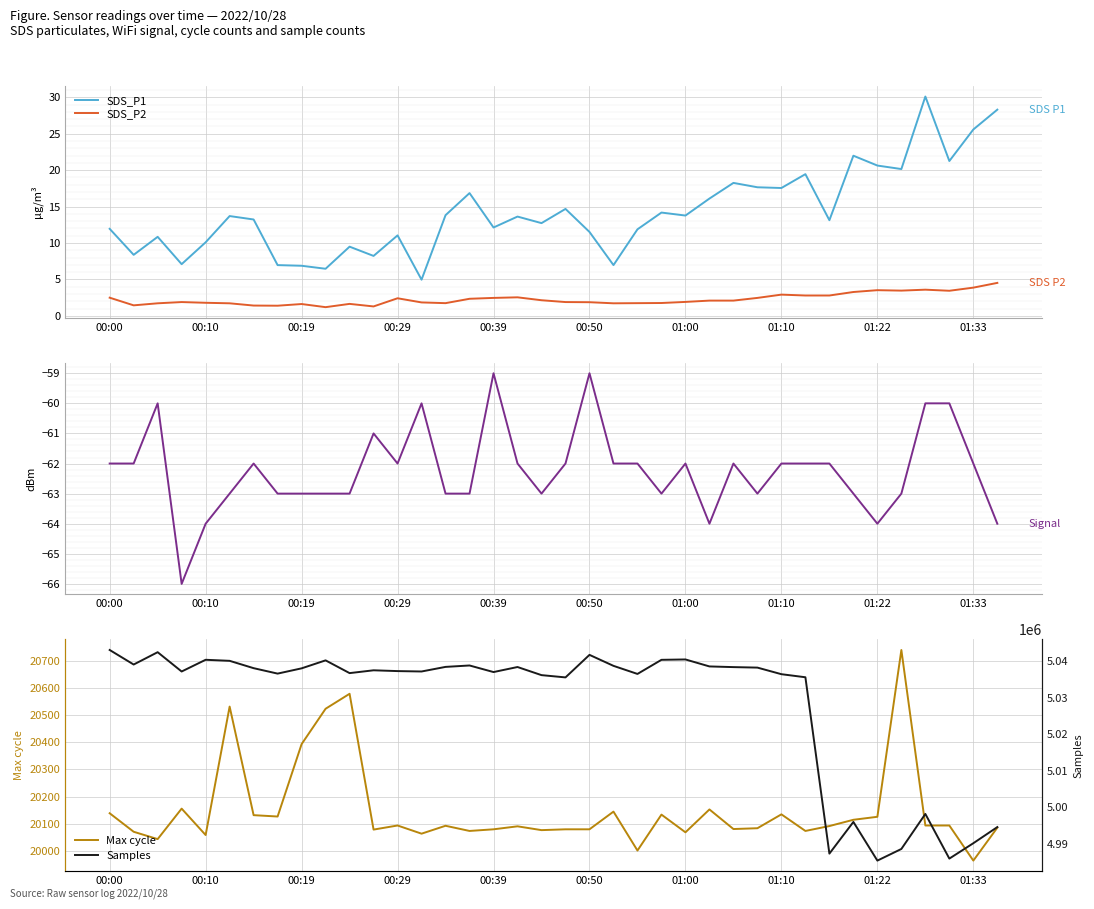

What is the minimum value for SDS_P2?

1.2